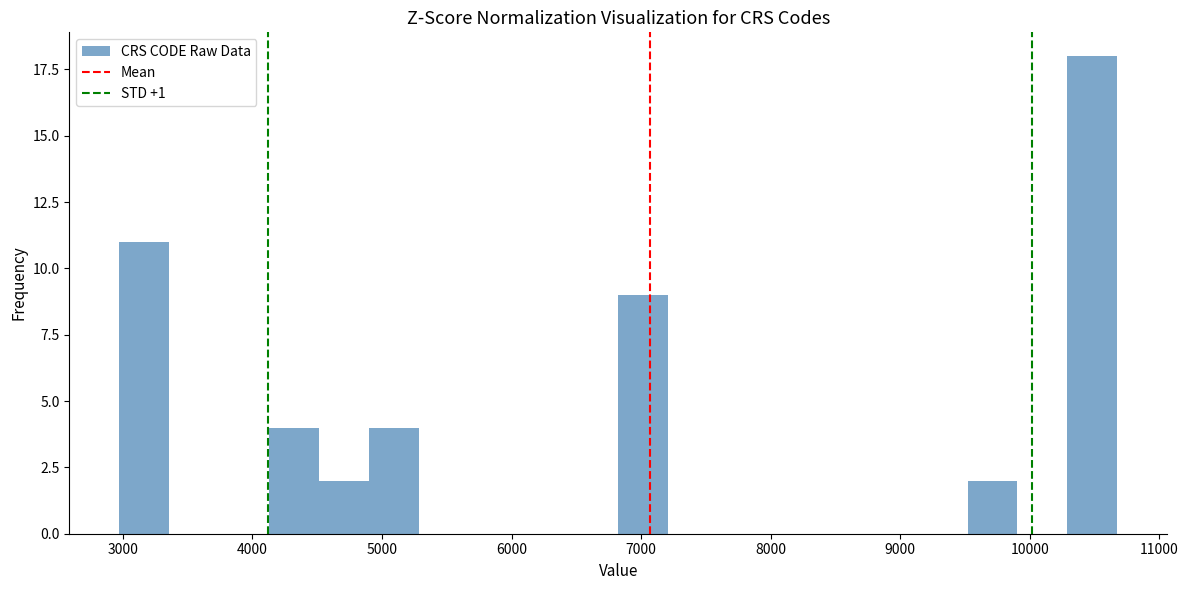

Read against the x-axis, roughly where is the centre of the tallest bar?

10500